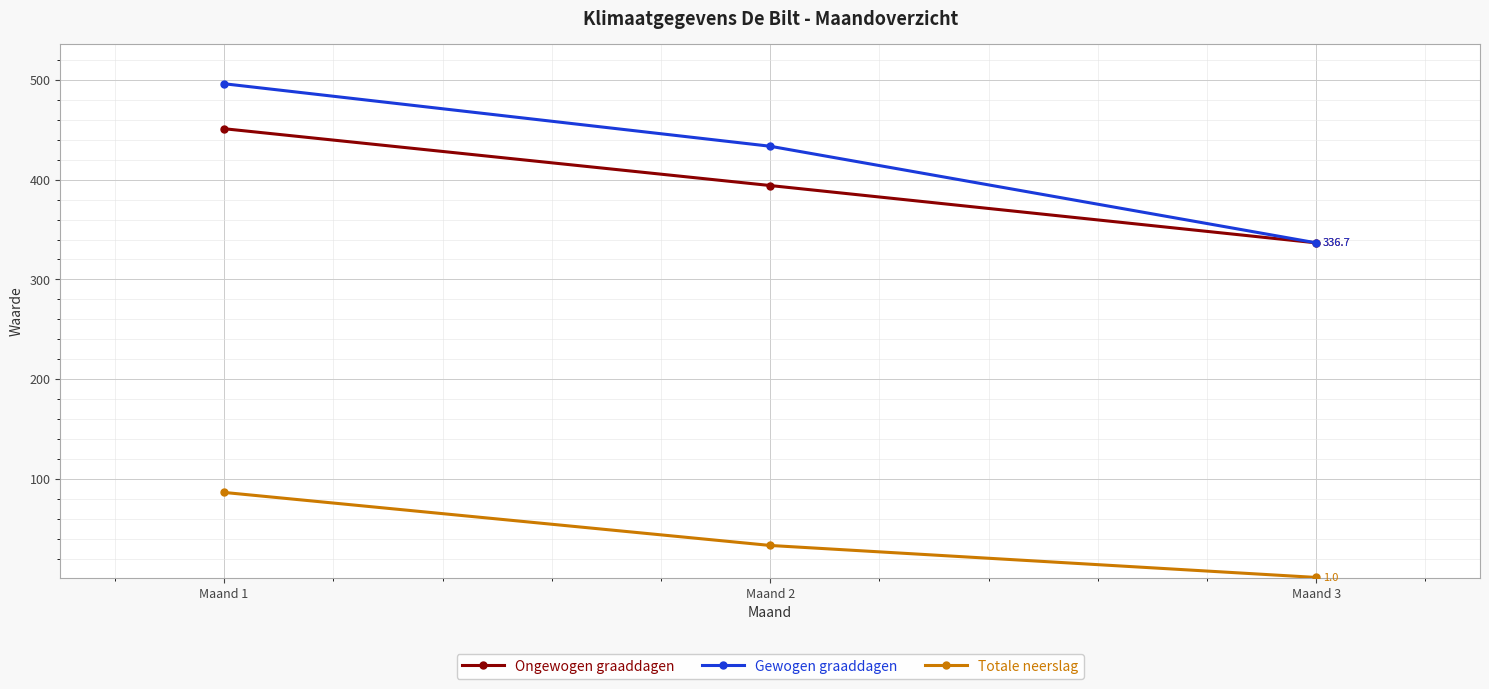

List the series in order of their peak value, highest first.

Gewogen graaddagen, Ongewogen graaddagen, Totale neerslag